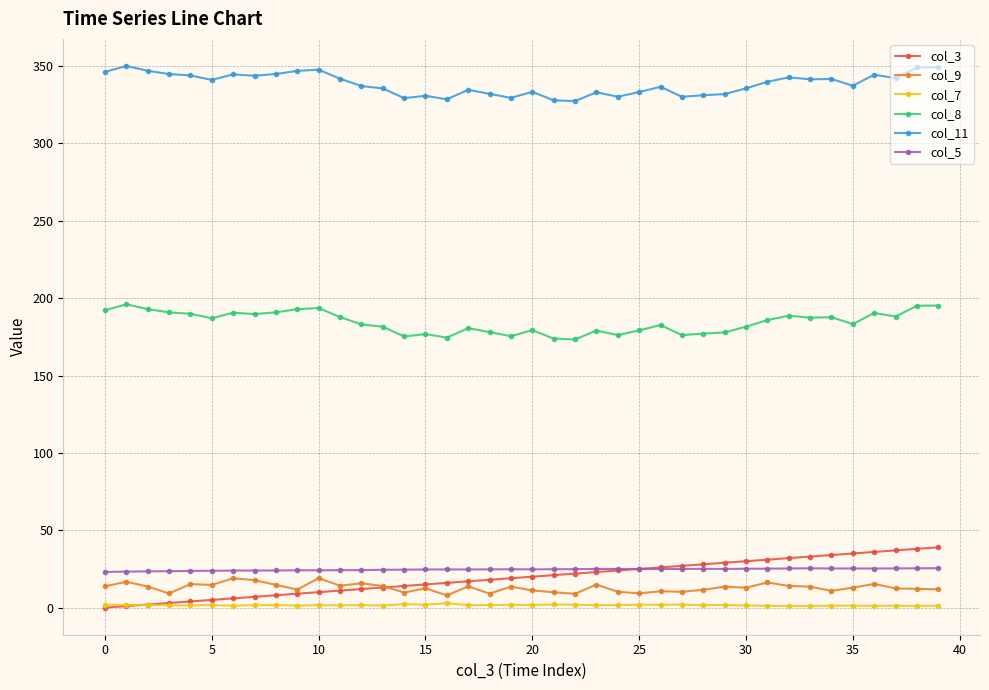

What is the value of the col_3 point at the 17th from the left?

16.0